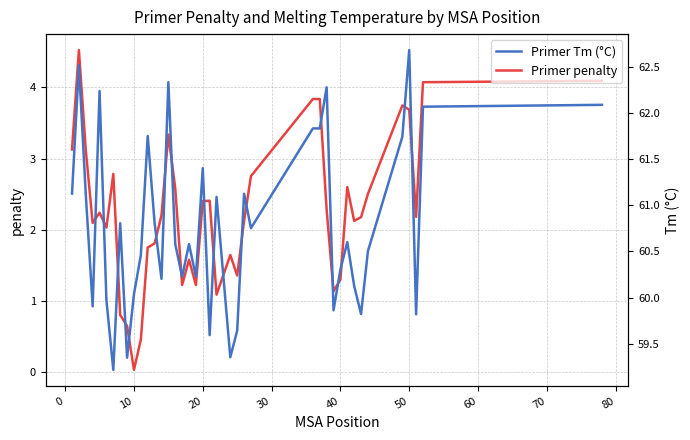

What is the average value of the Primer Tm (°C) series?

60.8